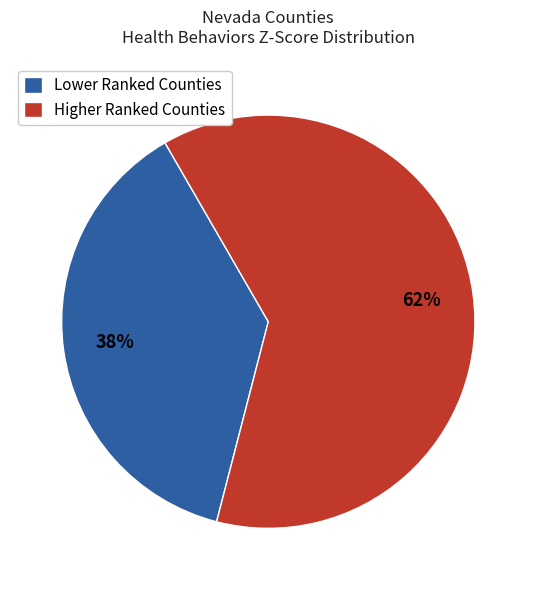

Which category accounts for the majority?

Higher Ranked Counties